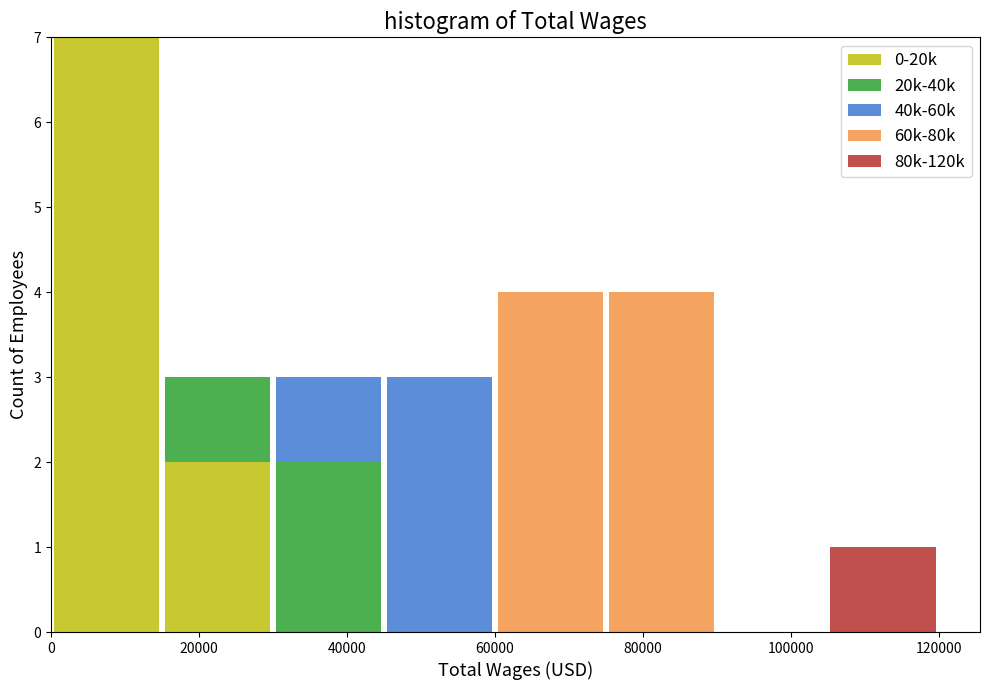

What is the total height of the stacked bar covering 15000 to 30000 on the x-axis? Neither the bar edges nor the heights are printed on the chart, so give them approximately, as read against the axes.

3